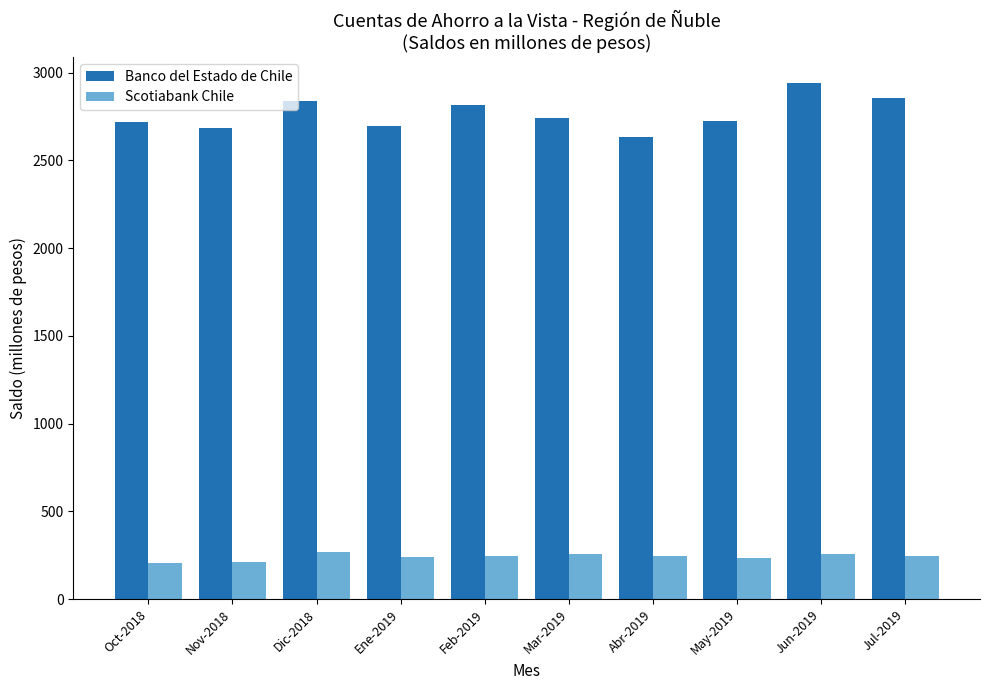

Which series has the largest range (max minus min)?

Banco del Estado de Chile